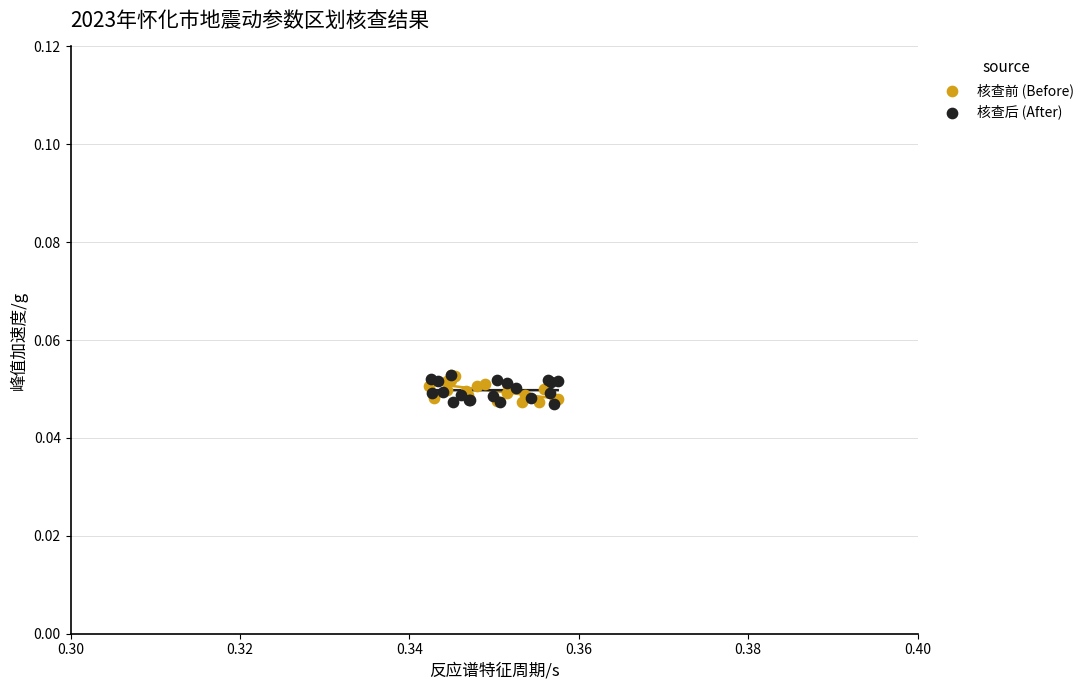

What are all the series names shown in the legend?

核查前 (Before), 核查后 (After)